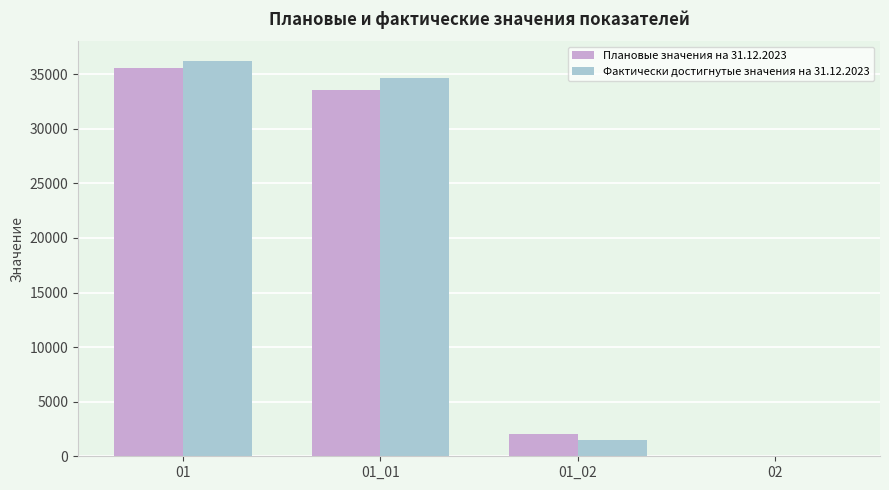

The value of Плановые значения на 31.12.2023 at 01_01 is 33550. True or false?

True